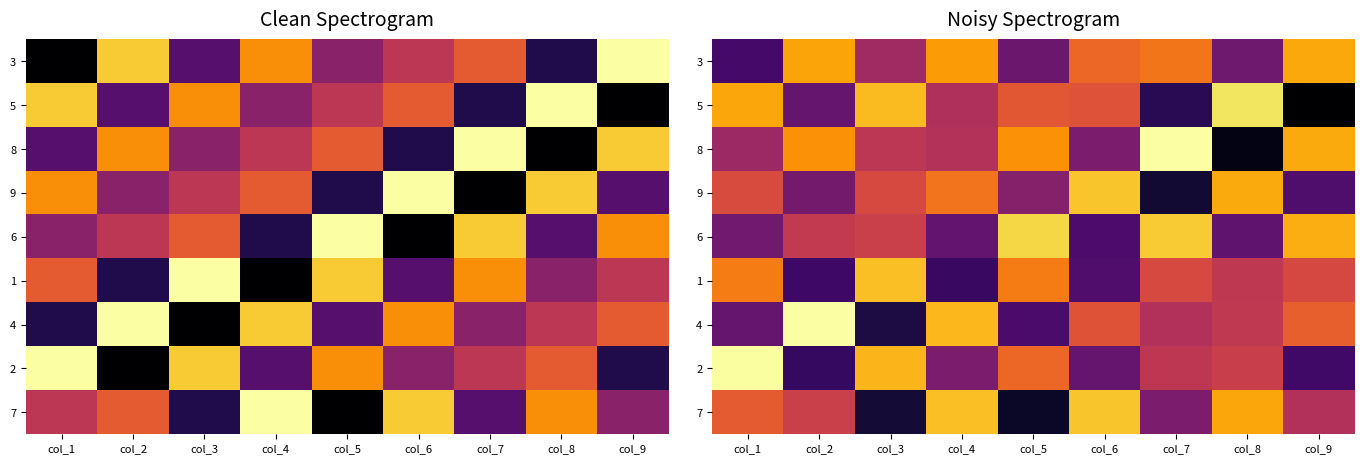

Is the value of 5 at col_1 greater than the value of 1 at col_9?

Yes